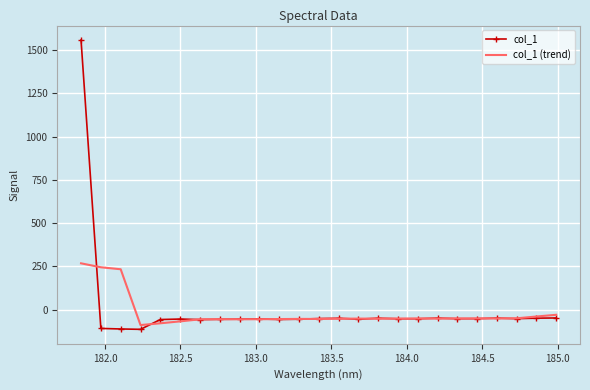

What is the lowest value of the col_1 series?

-114.1